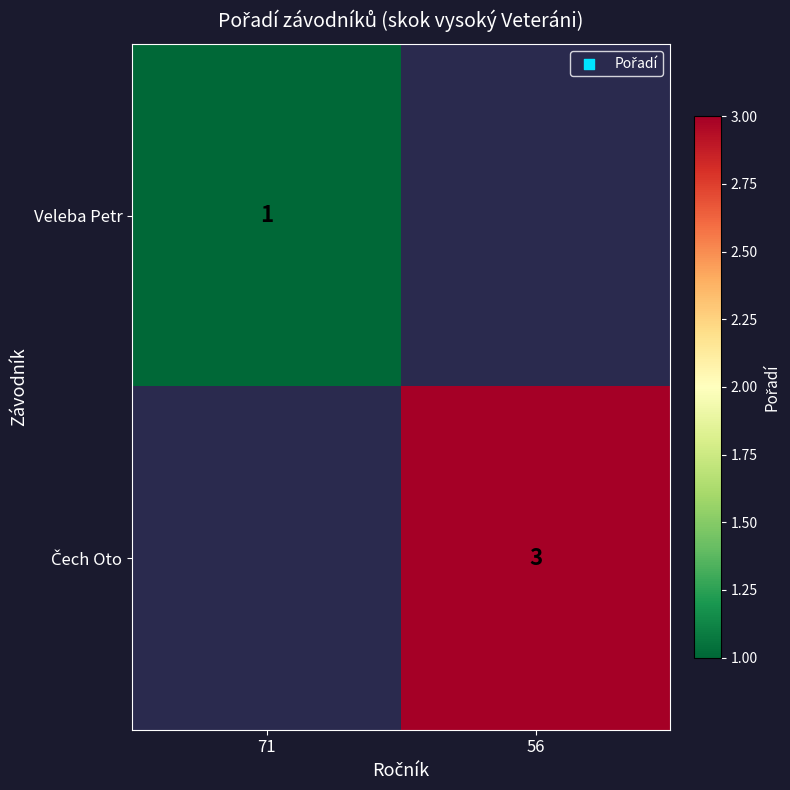

The Veleba Petr series shows 2 at 71. True or false?

False